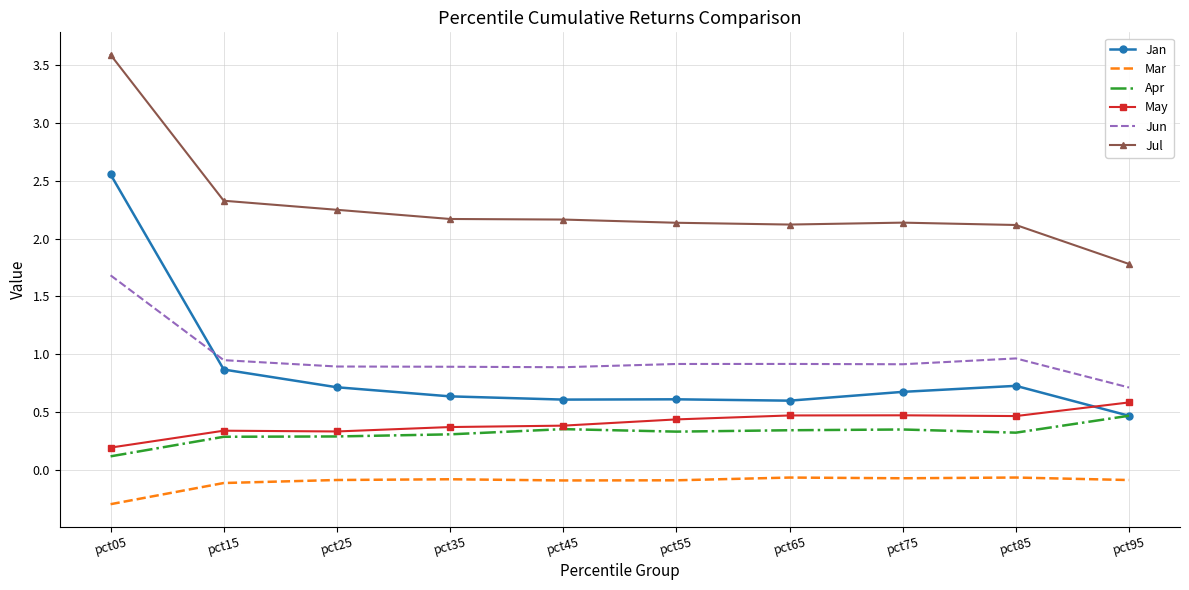

The value of May at pct25 is 0.3. True or false?

True